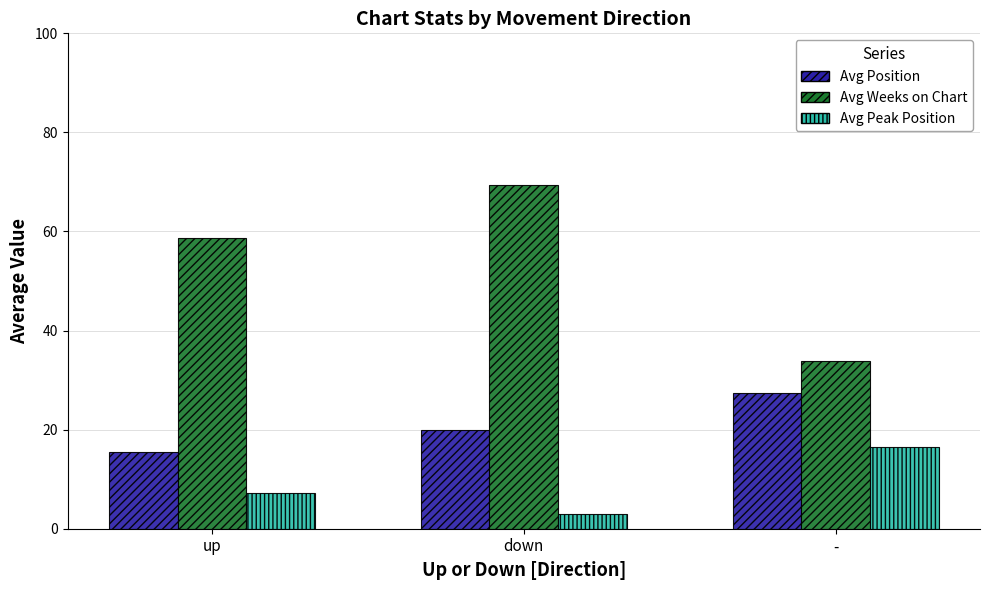

At which category is the sum across all series the highest?

down